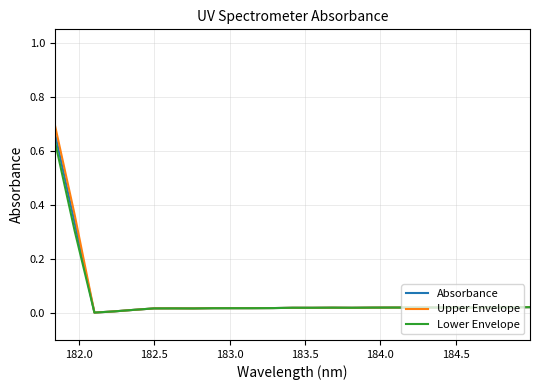

Rank the series by their maximum value, from lowest to highest.

Lower Envelope, Absorbance, Upper Envelope